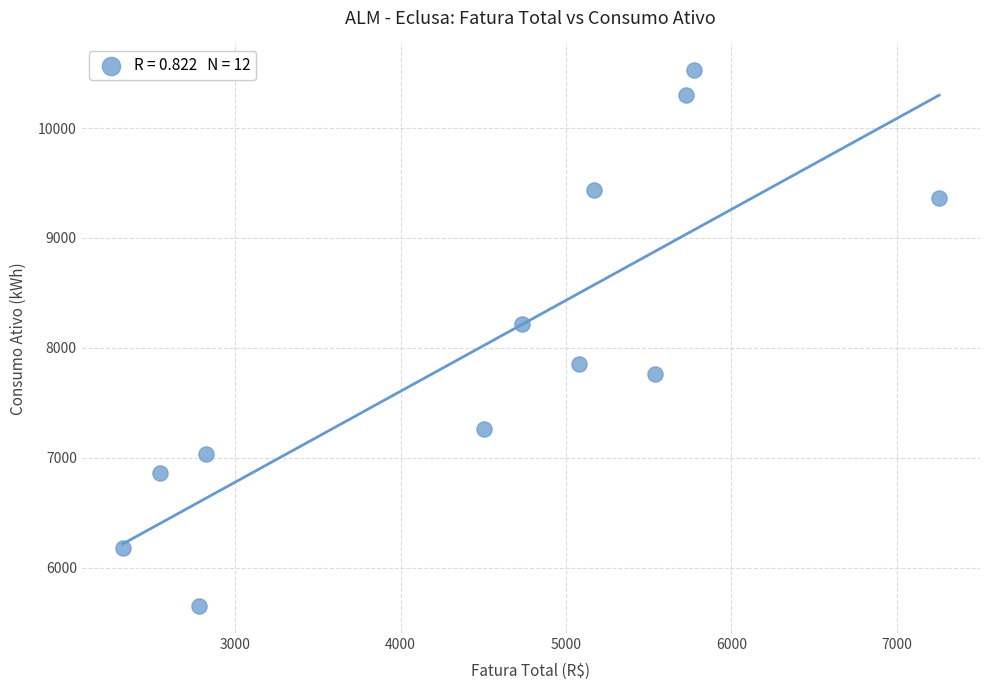

What Y value in the scatter plot is closest to 8088?

8213